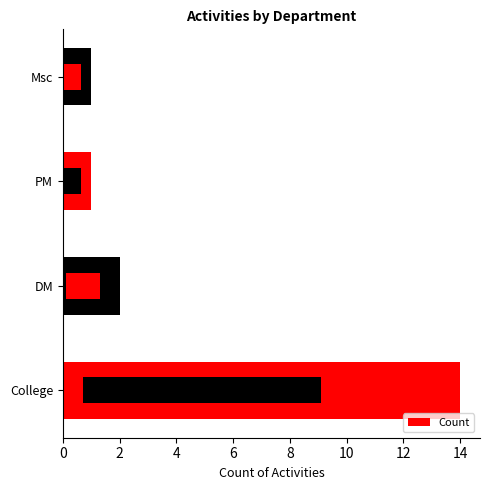

Count the number of categories in the chart.

4